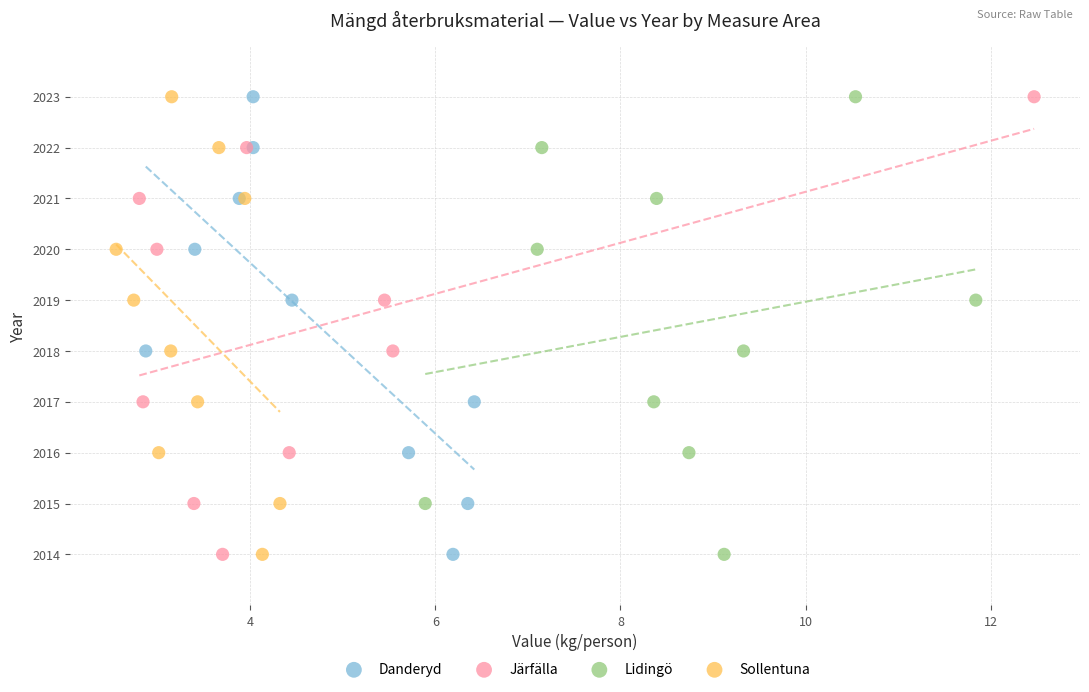

What are all the series names shown in the legend?

Danderyd, Järfälla, Lidingö, Sollentuna